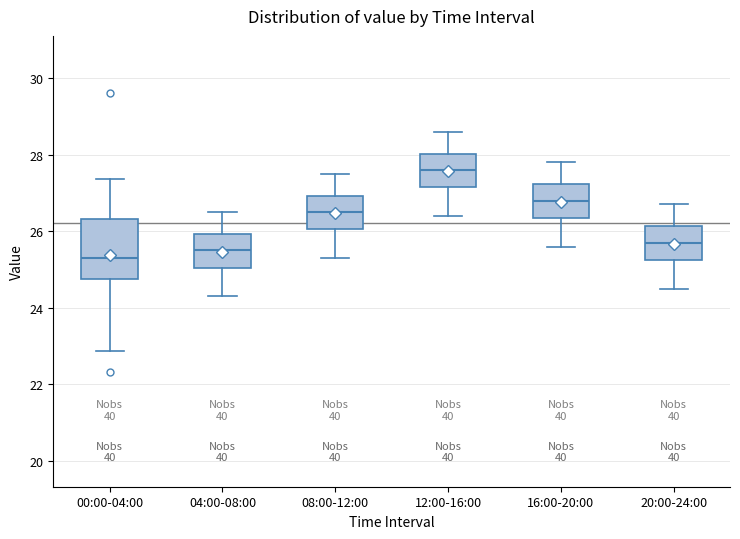

Which box is the tallest, from its lower edge to its upper edge?

00:00-04:00